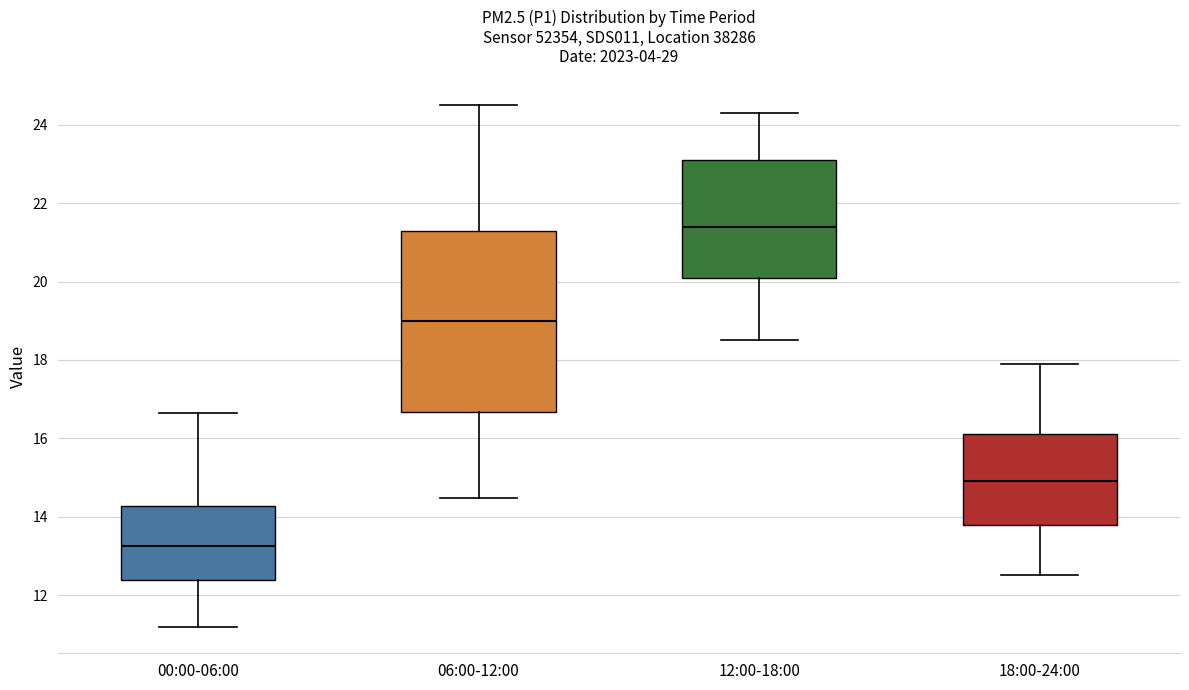

Reading left to right, transcribe this box plot: for each box, give where its median line is, the range the box spans, and where its two whiskers end, as read against the y-axis. The values are not printed on the chart, so give them approximately, as read against the axis.

00:00-06:00: median 13.2, box 12.4 to 14.2, whiskers 11.2 to 16.6
06:00-12:00: median 19.0, box 16.6 to 21.4, whiskers 14.4 to 24.6
12:00-18:00: median 21.4, box 20.2 to 23.2, whiskers 18.6 to 24.4
18:00-24:00: median 15.0, box 13.8 to 16.2, whiskers 12.6 to 18.0